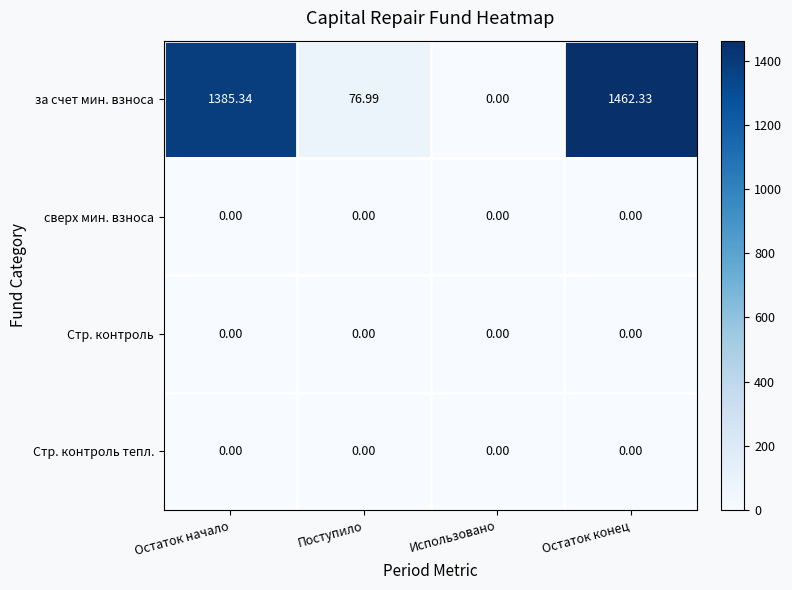

How many data points does each series have?

4